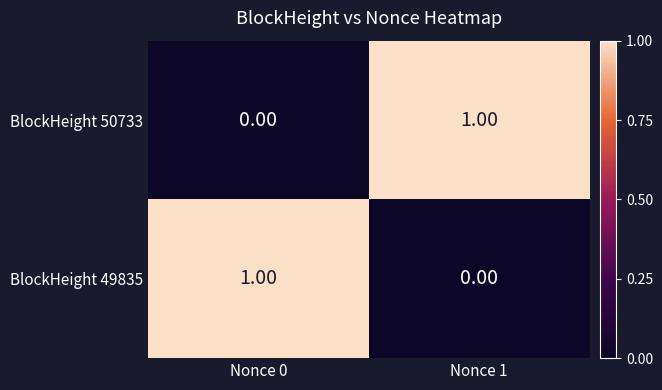

At Nonce 1, list the series in order from largest to smallest.

BlockHeight 50733, BlockHeight 49835